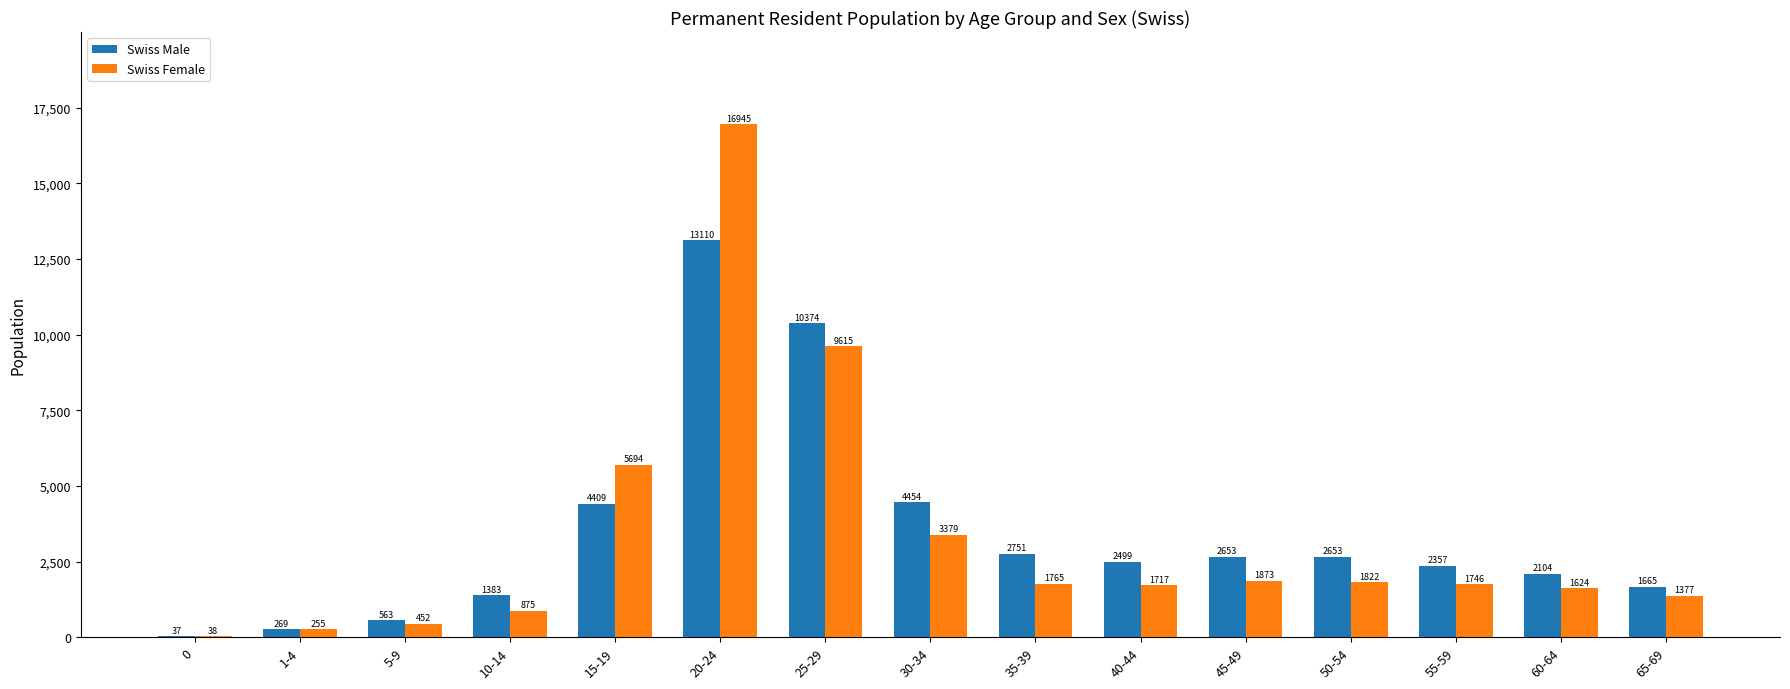

Is it true that Swiss Female equals 502 at 35-39?

False